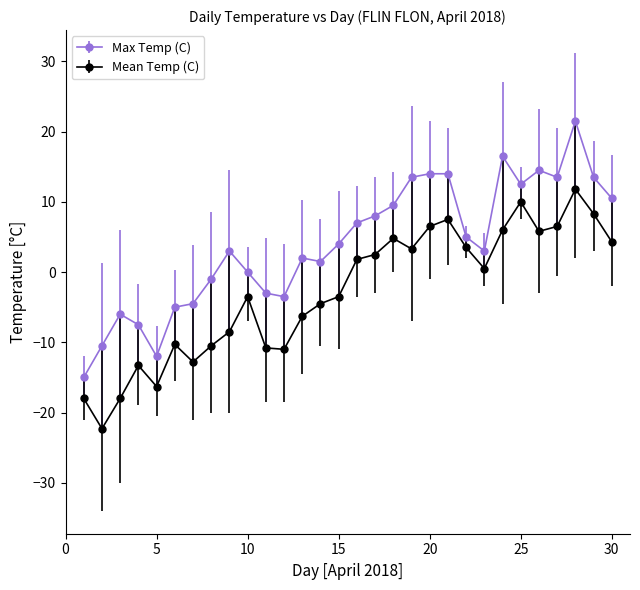

What is the greatest value displayed?

21.5